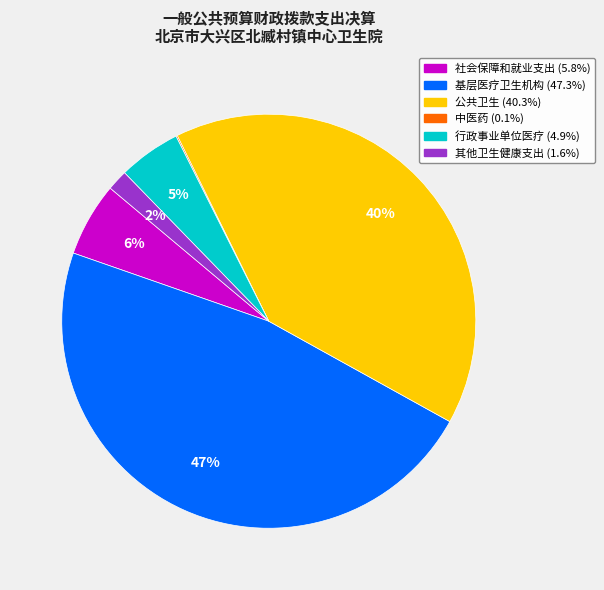

Is there a majority slice in this chart?

No